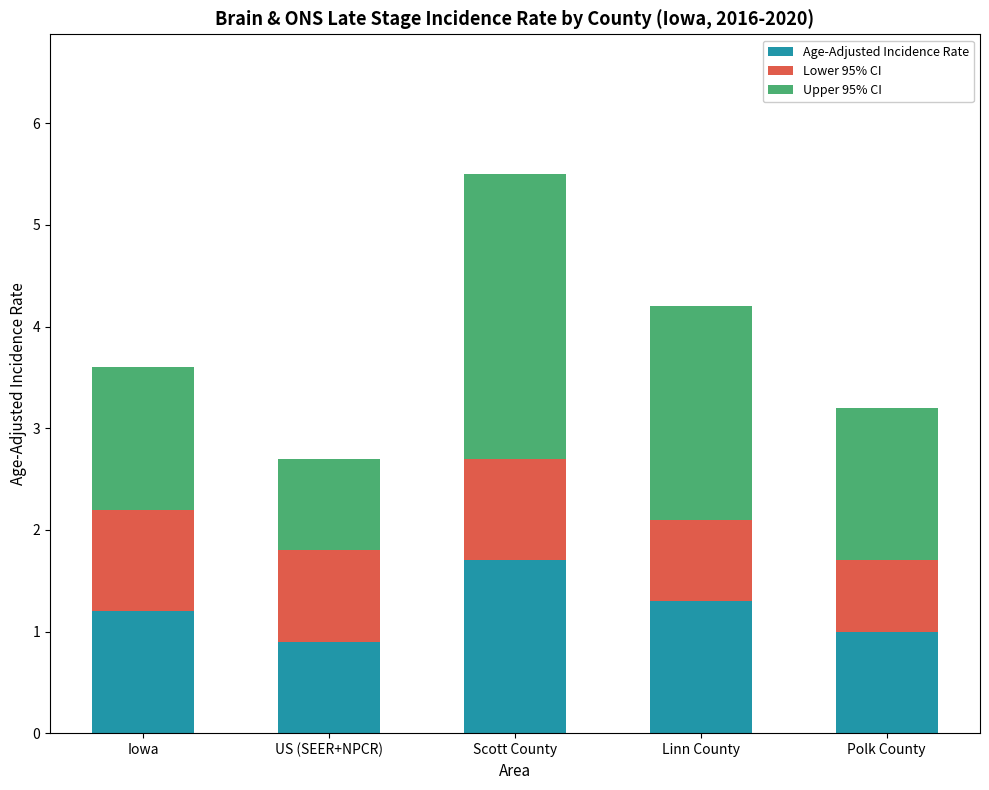

What is the total value across all series at Polk County?

3.2